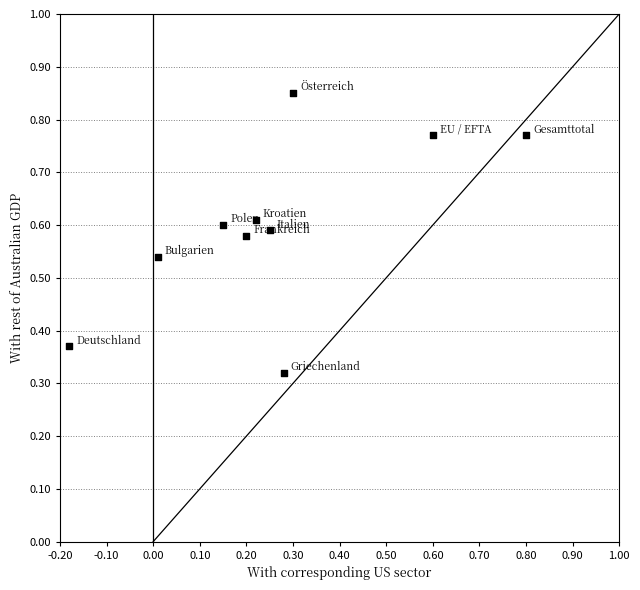

What is the range of X values (max minus min)?

1.0